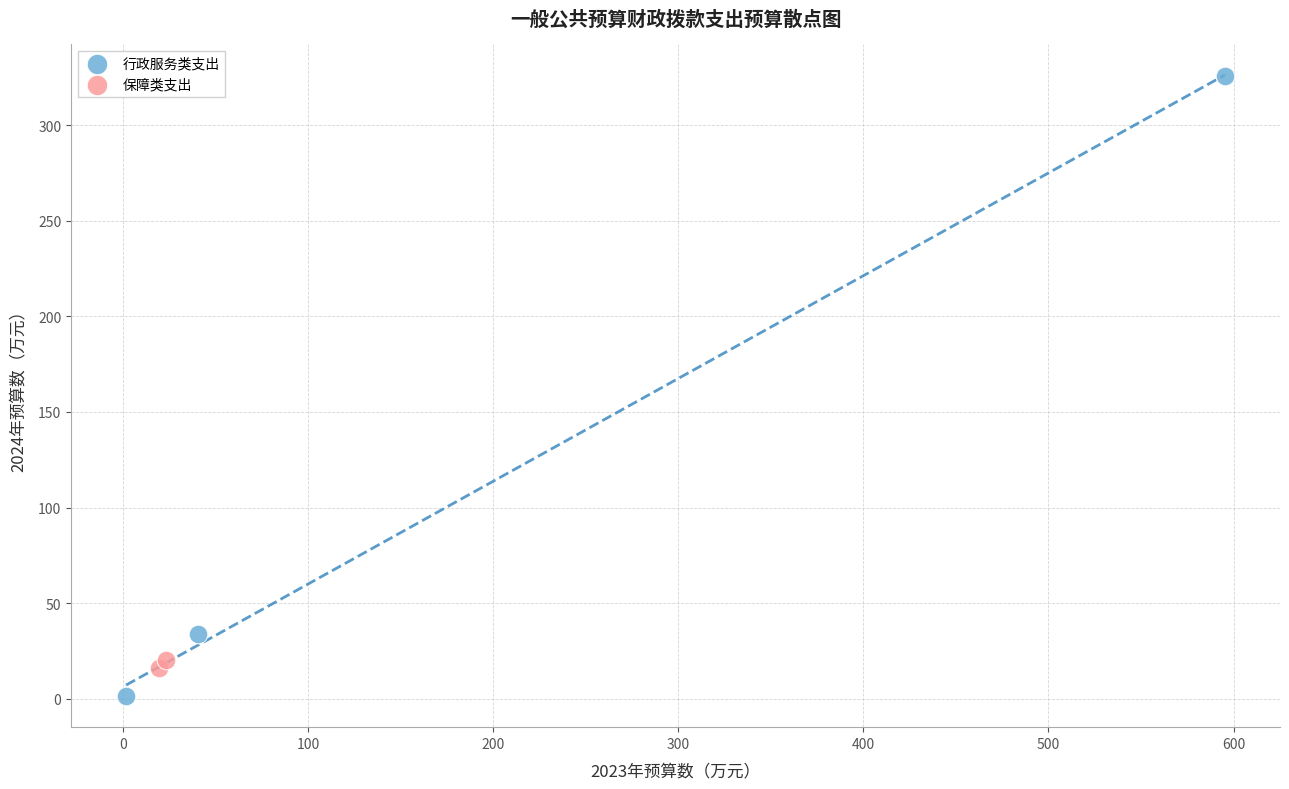

Which series reaches the maximum Y coordinate?

行政服务类支出